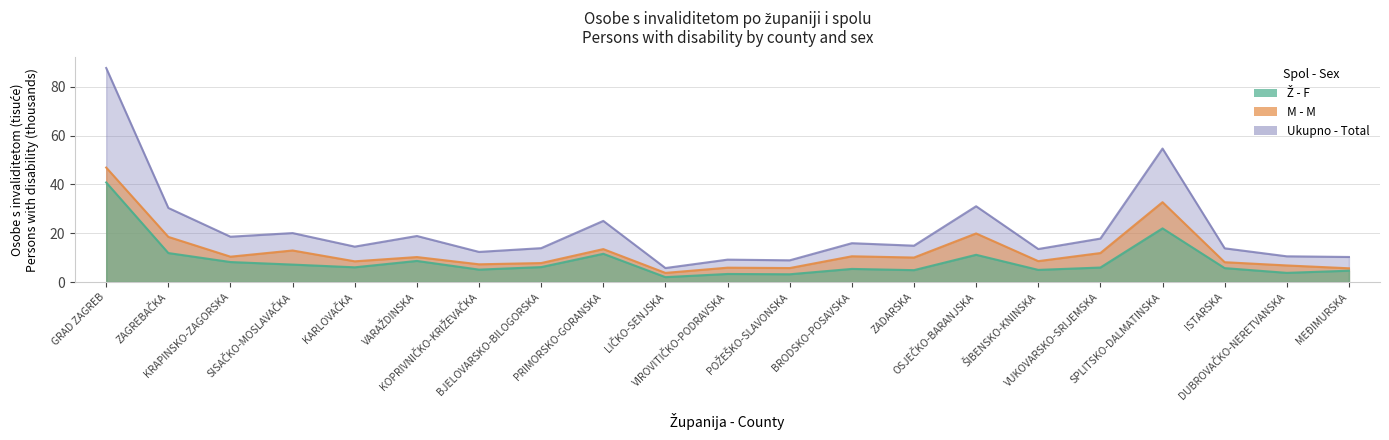

List the series in order of their peak value, highest first.

Ukupno - Total, M - M, Ž - F